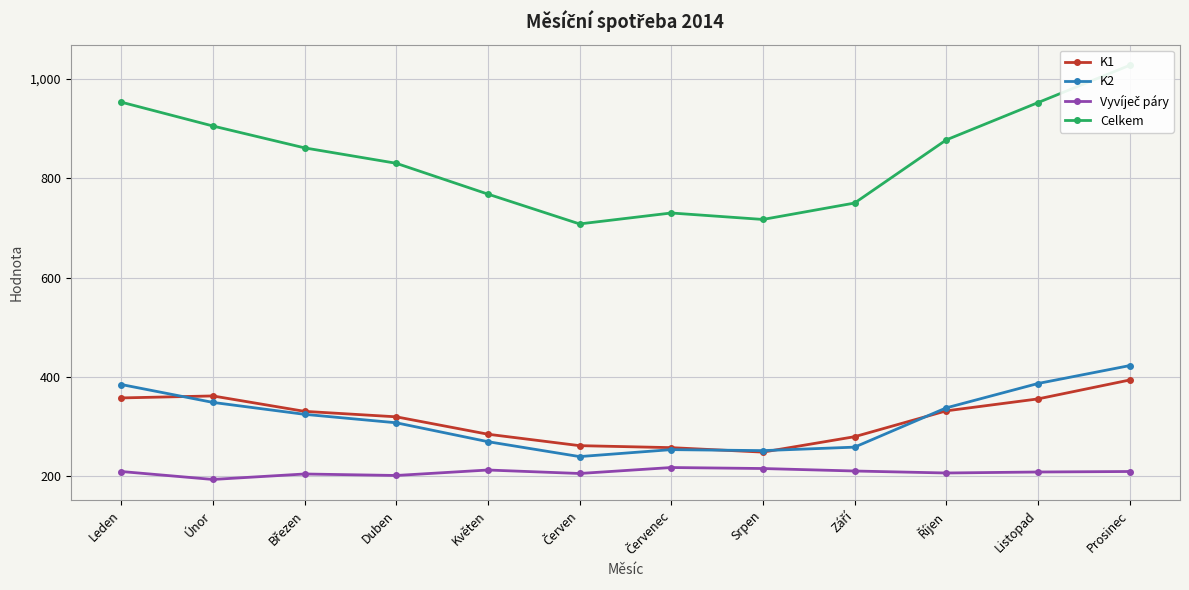

What is the highest value of the Vyvíječ páry series?

218